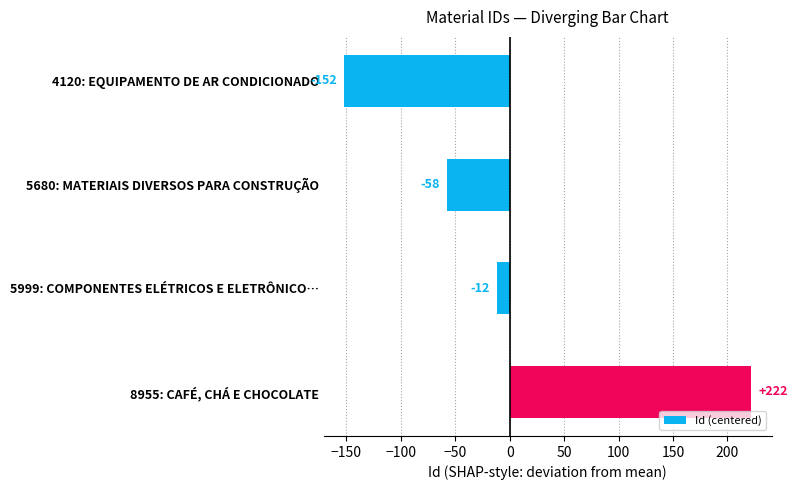

Count the number of categories in the chart.

4